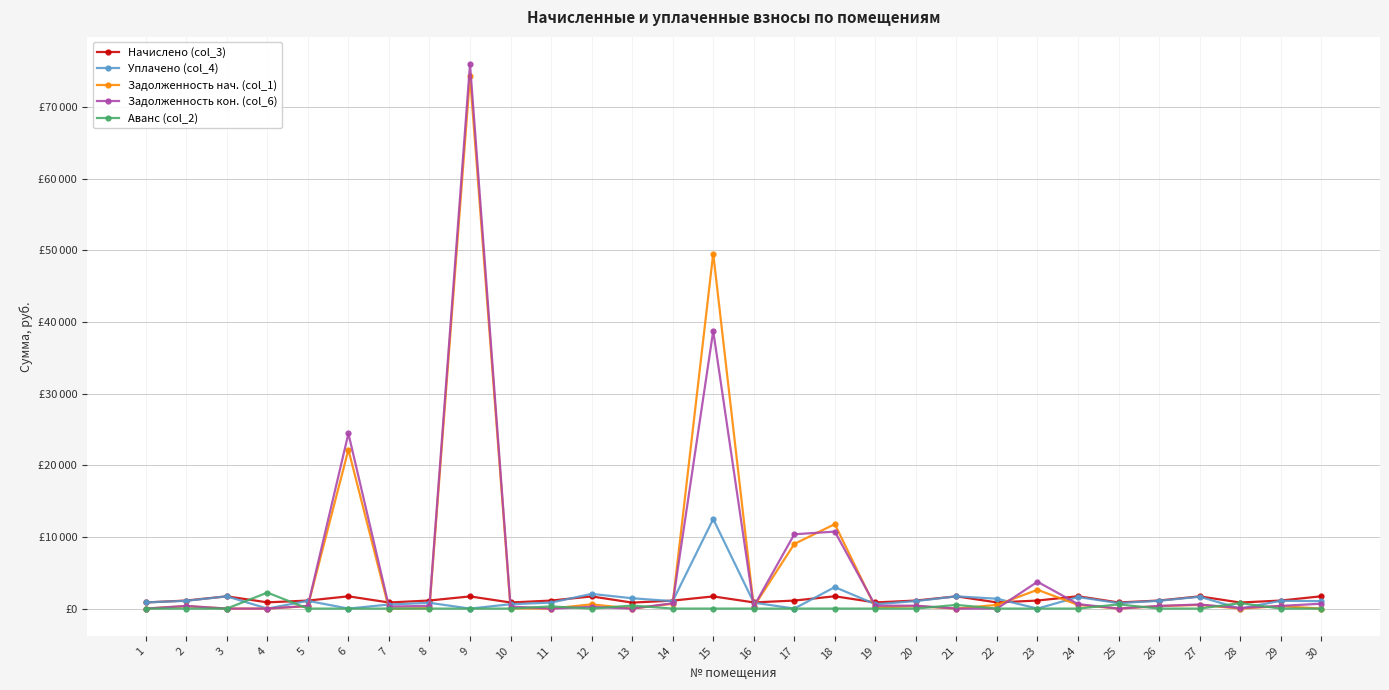

What are all the series names shown in the legend?

Начислено (col_3), Уплачено (col_4), Задолженность нач. (col_1), Задолженность кон. (col_6), Аванс (col_2)